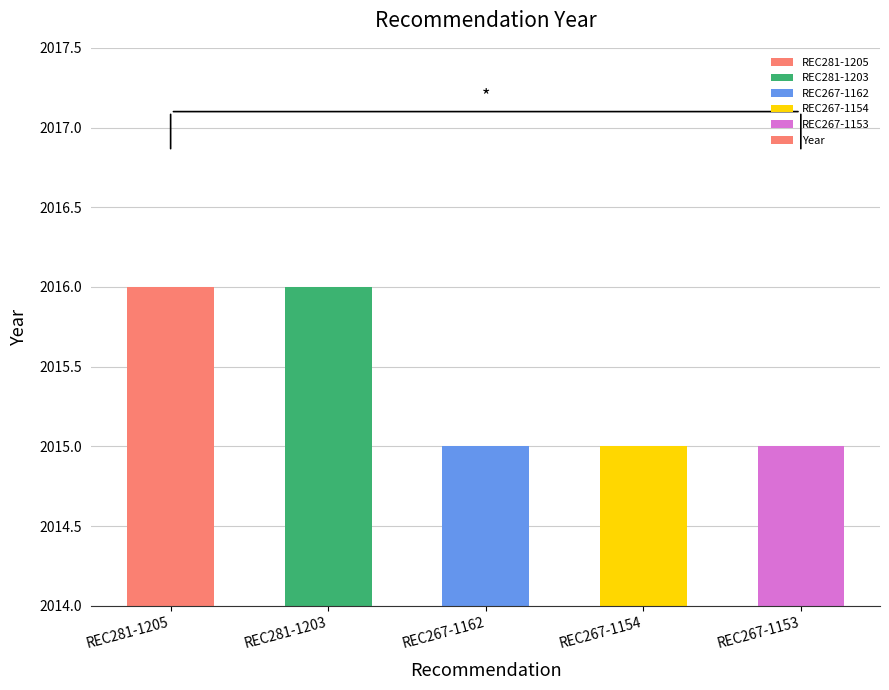

Which has a higher value, REC267-1154 or REC281-1205?

REC281-1205